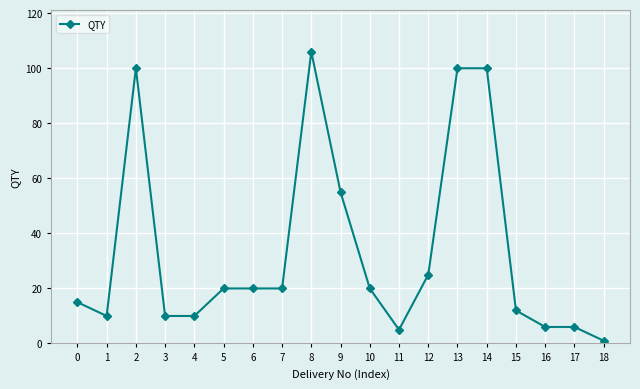

Where is the data nearest to the value 53?

9